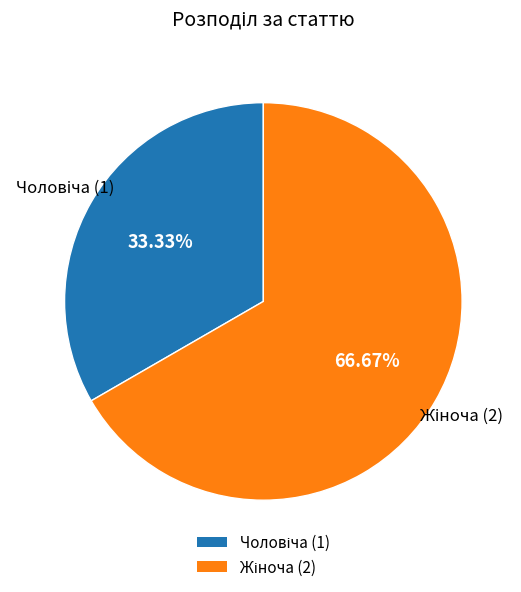

How many slices are in this pie chart?

2